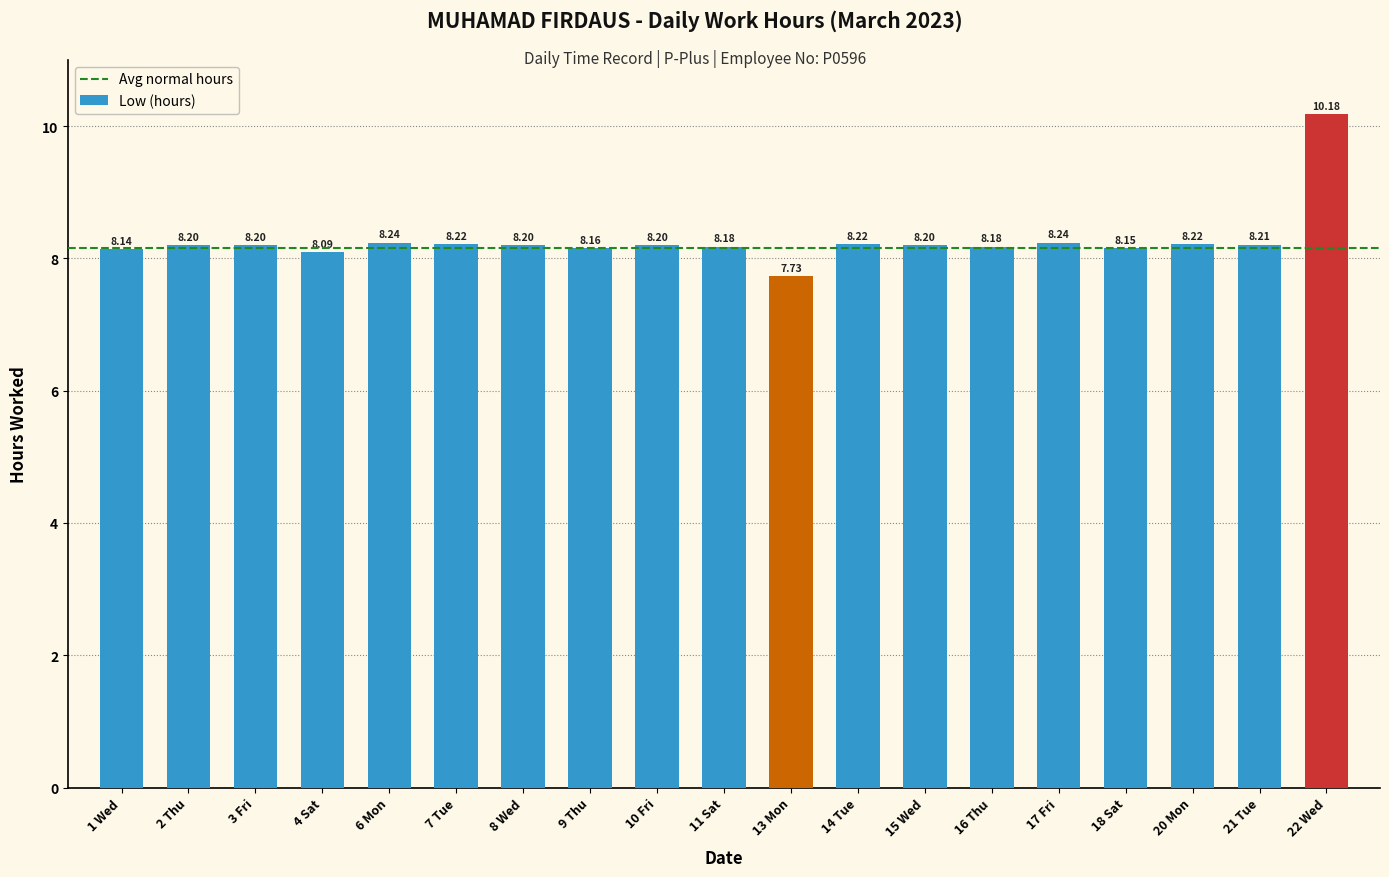

What is the sum of all values?

157.2